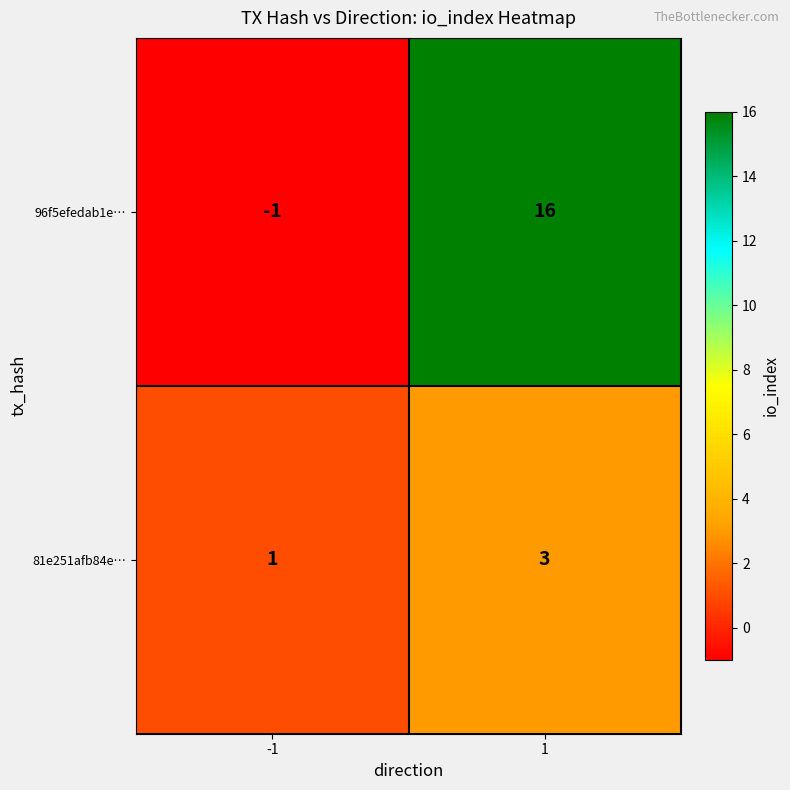

Rank the series by their maximum value, from lowest to highest.

81e251afb84e…, 96f5efedab1e…